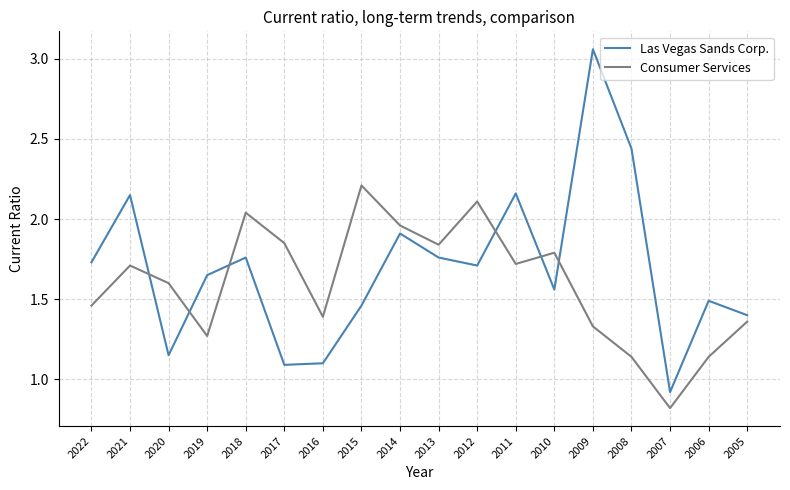

Rank the series at 2021 from highest to lowest value.

Las Vegas Sands Corp., Consumer Services